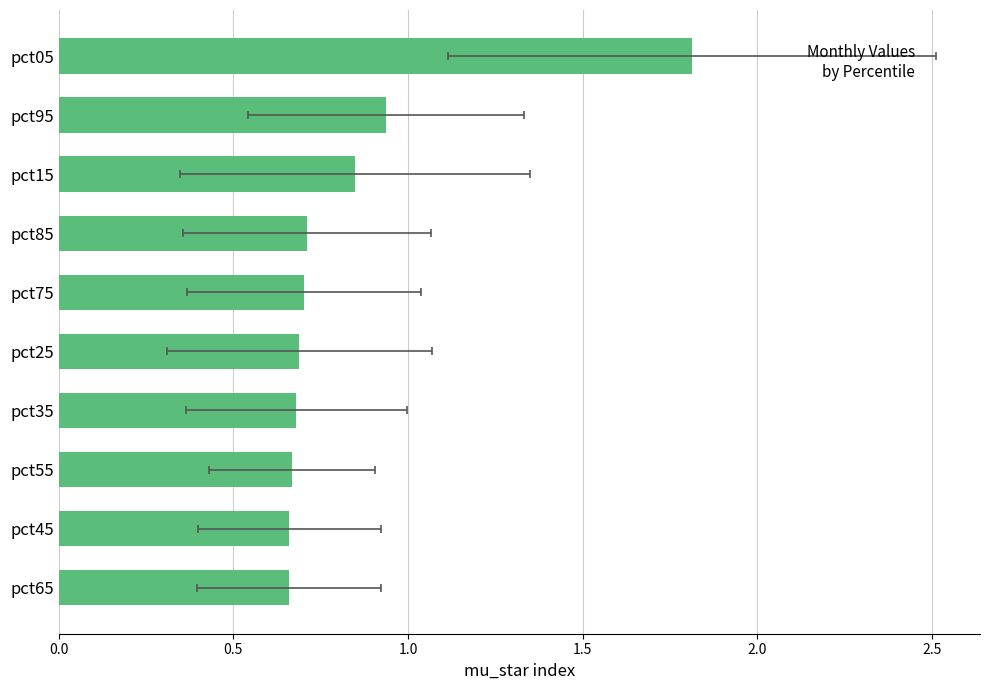

What is the greatest value displayed?

1.8